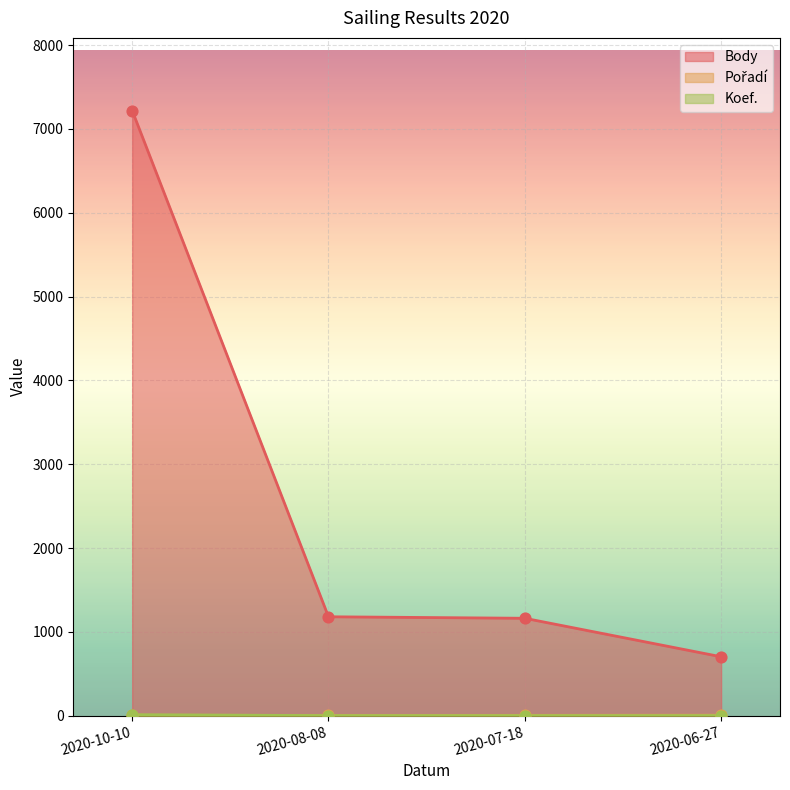

Which series has the largest total across all categories?

Body